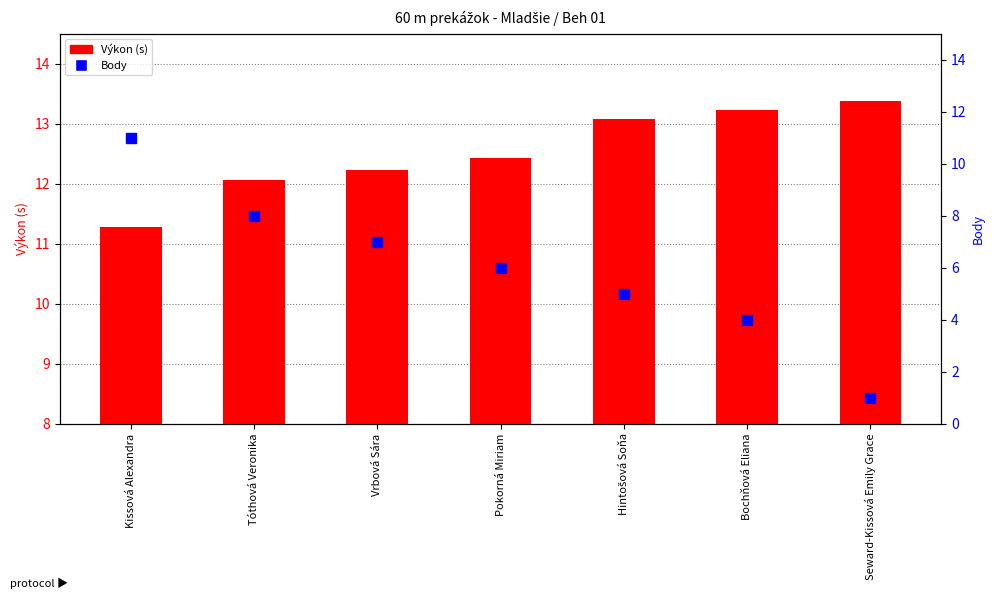

What are all the series names shown in the legend?

Výkon (s), Body